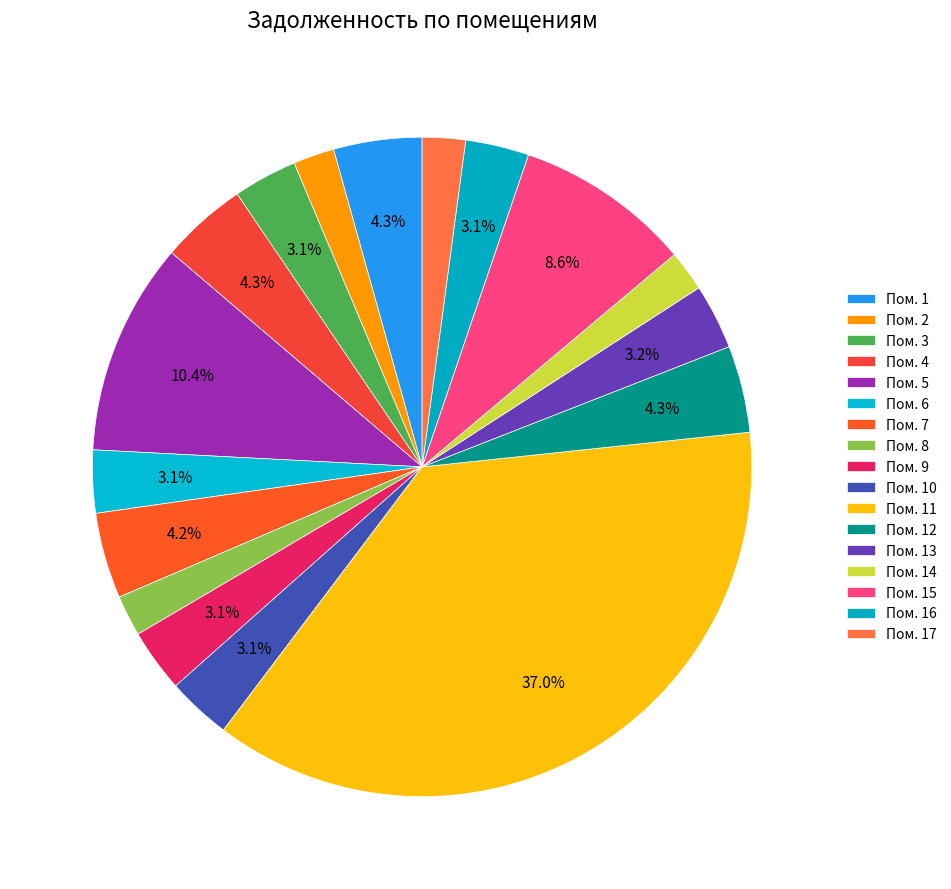

Count the number of slices in the pie.

17